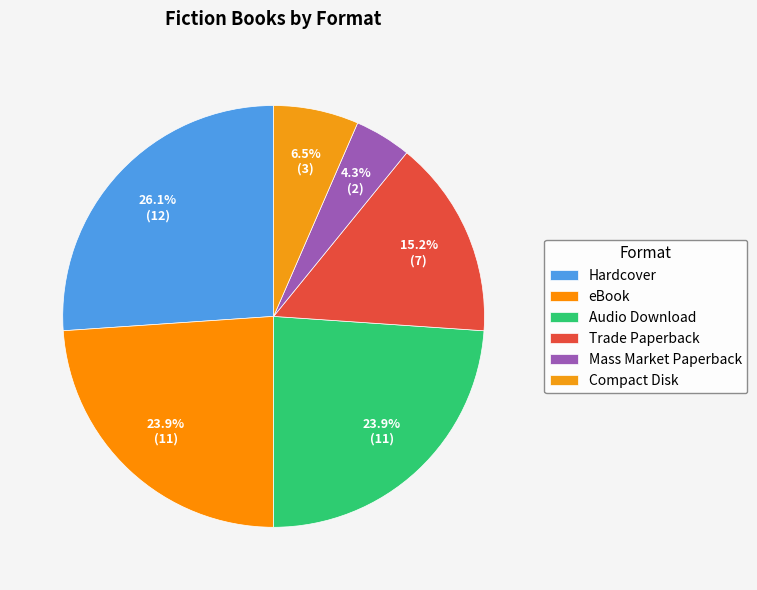

Count the number of slices in the pie.

6